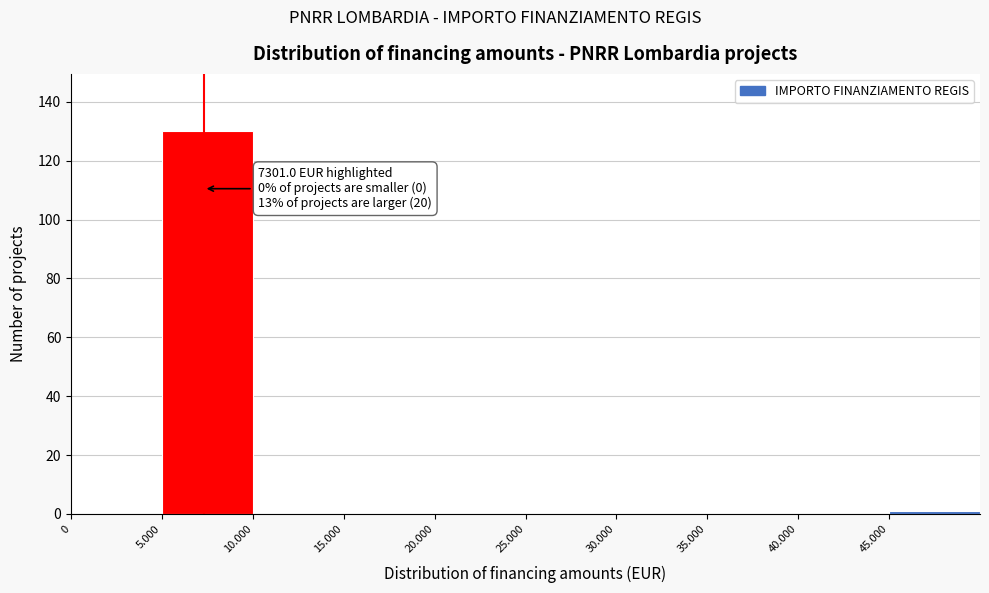

Reading left to right, list all the values displayed in this chart.

0=0	5.000=130	10.000=0	15.000=0	20.000=0	25.000=0	30.000=0	35.000=0	40.000=0	45.000=1